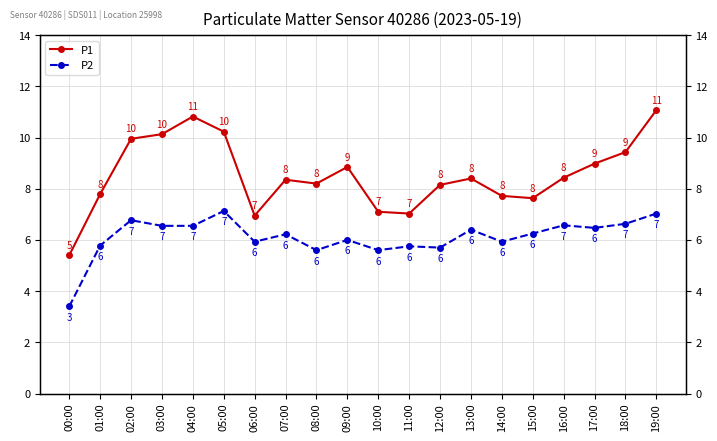

Rank the series by their average value, from highest to lowest.

P1, P2